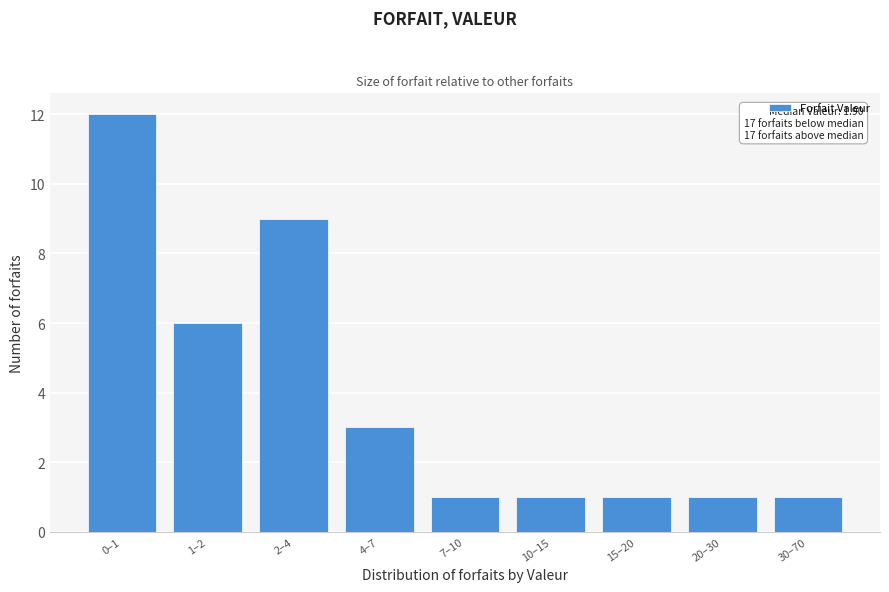

Reading left to right, extract all data points from this chart.

12	6	9	3	1	1	1	1	1